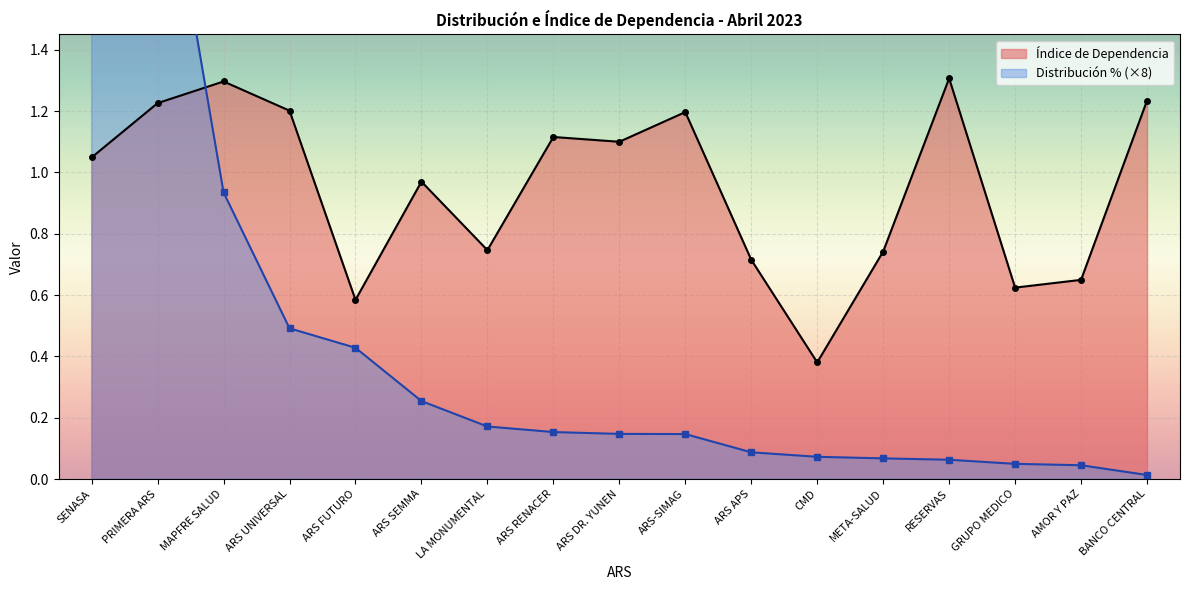

List the series in order of their overall mean, highest first.

Índice de Dependencia, Distribución %